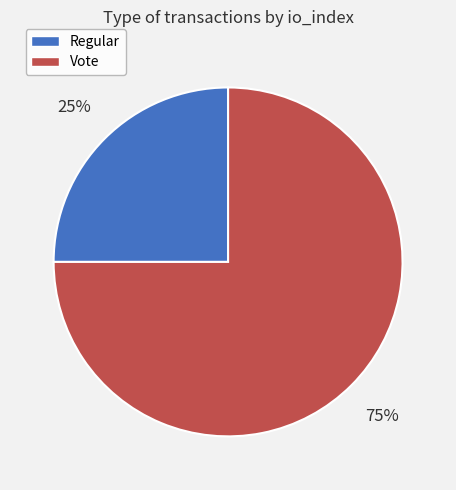

What is the largest slice in the pie chart?

Vote